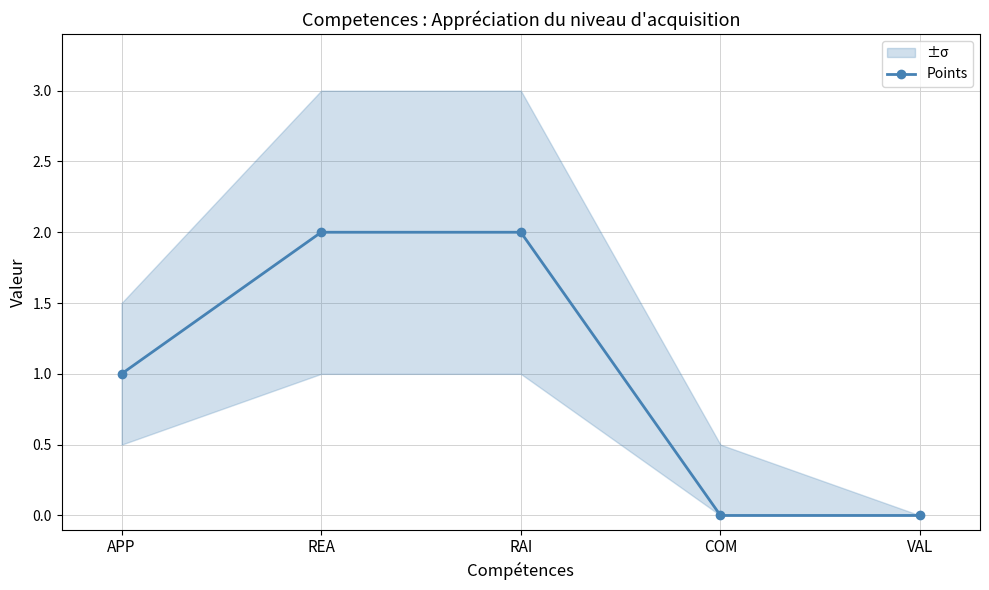

What is the difference between the values at RAI and APP?

1